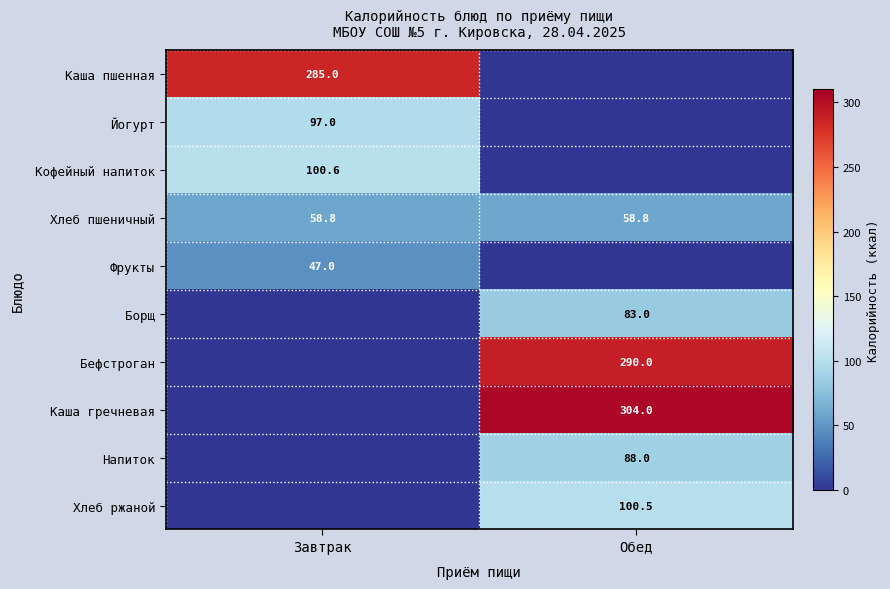

The Борщ series shows 83.0 at Обед. True or false?

True